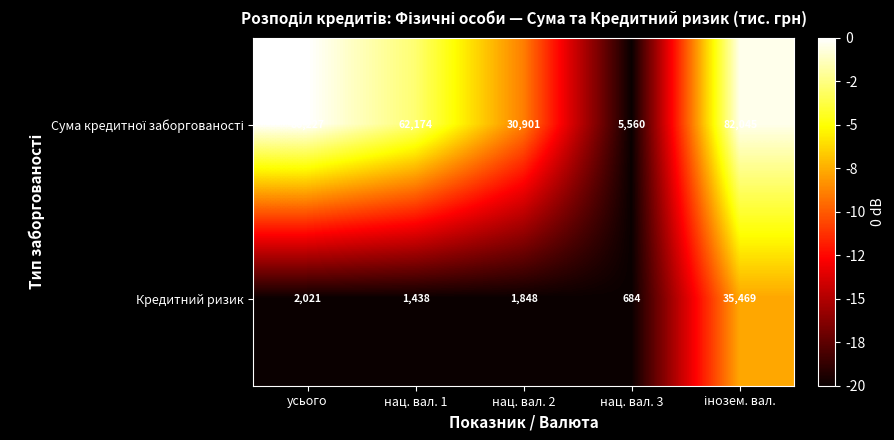

What is the spread (max minus min) of values at нац. вал. 1?

60736